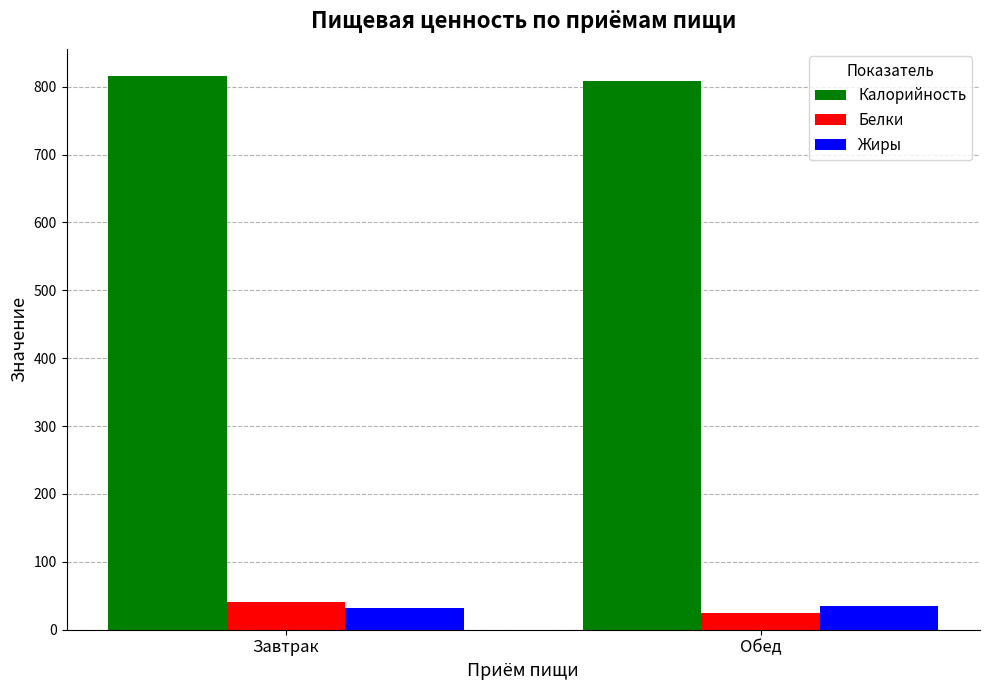

What is the average value of the Белки series?

32.5